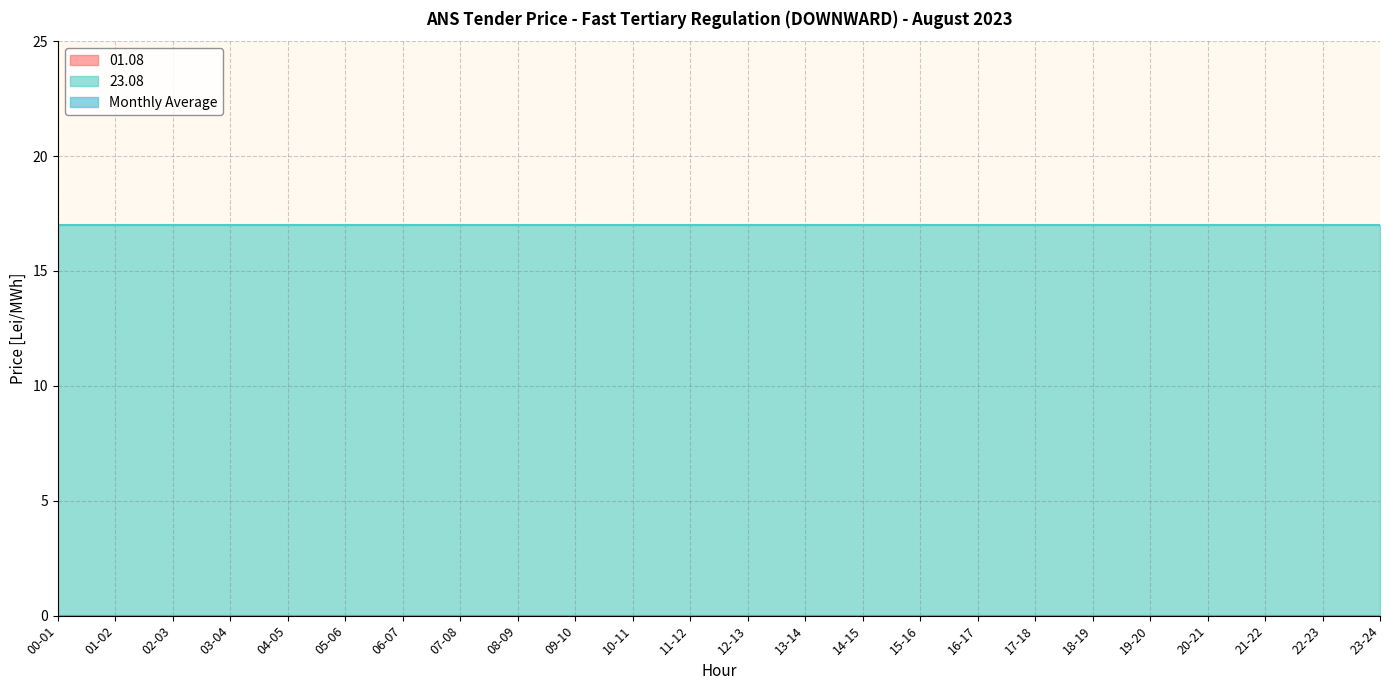

How many lines are shown in the chart?

3